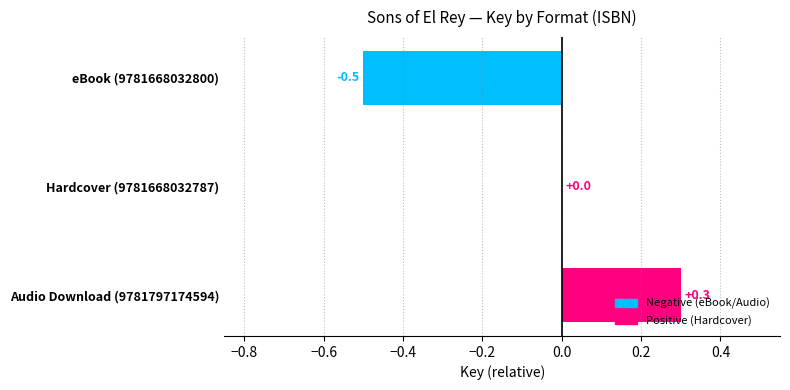

The value at eBook (9781668032800) is -0.5. True or false?

True